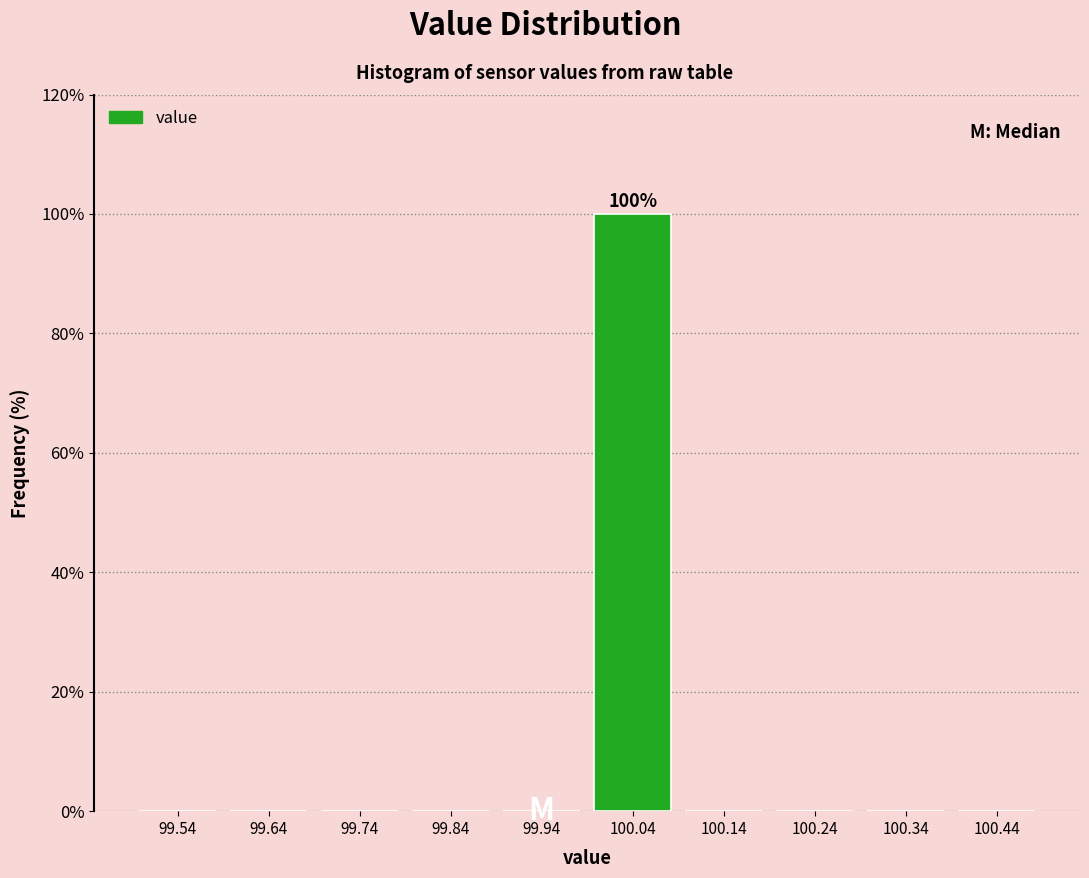

Over which range of the x-axis is the bar tallest?

99.99 to 100.09